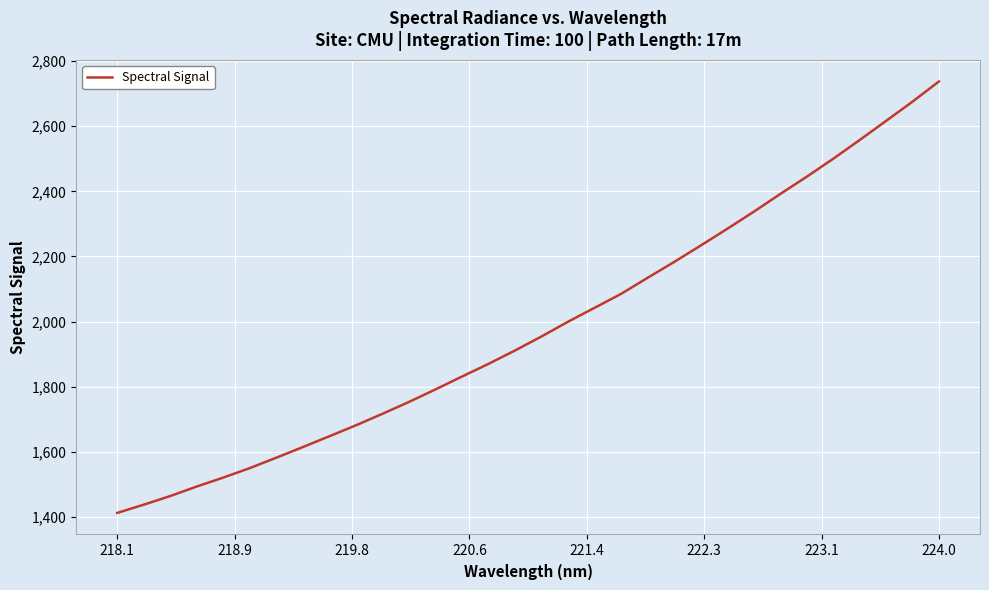

What is the average value?

1983.0